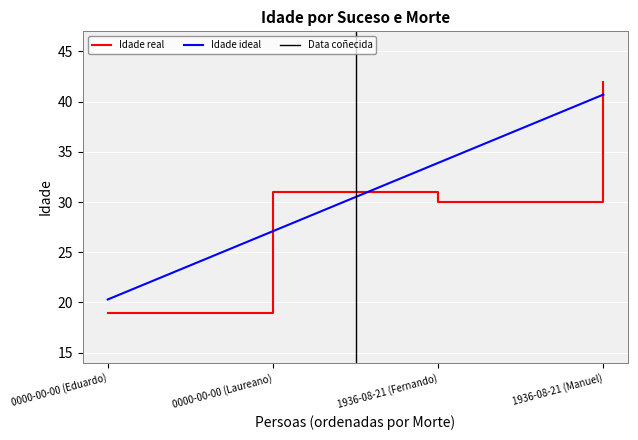

Rank the categories by value from highest to lowest.

1936-08-21 (Manuel), 0000-00-00 (Laureano), 1936-08-21 (Fernando), 0000-00-00 (Eduardo)